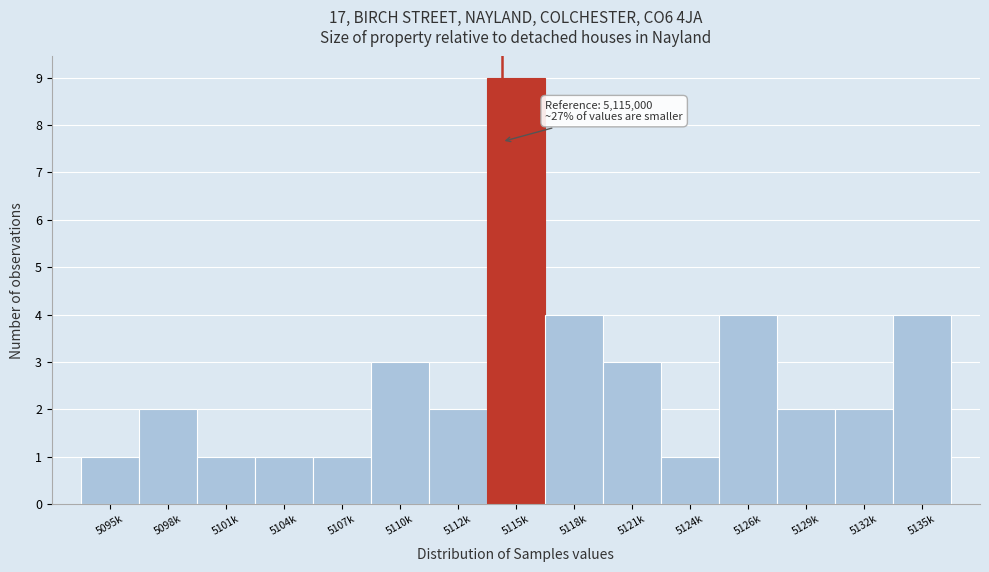

Reading right to left, transcribe all the data shown in this chart.

4	2	2	4	1	3	4	9	2	3	1	1	1	2	1